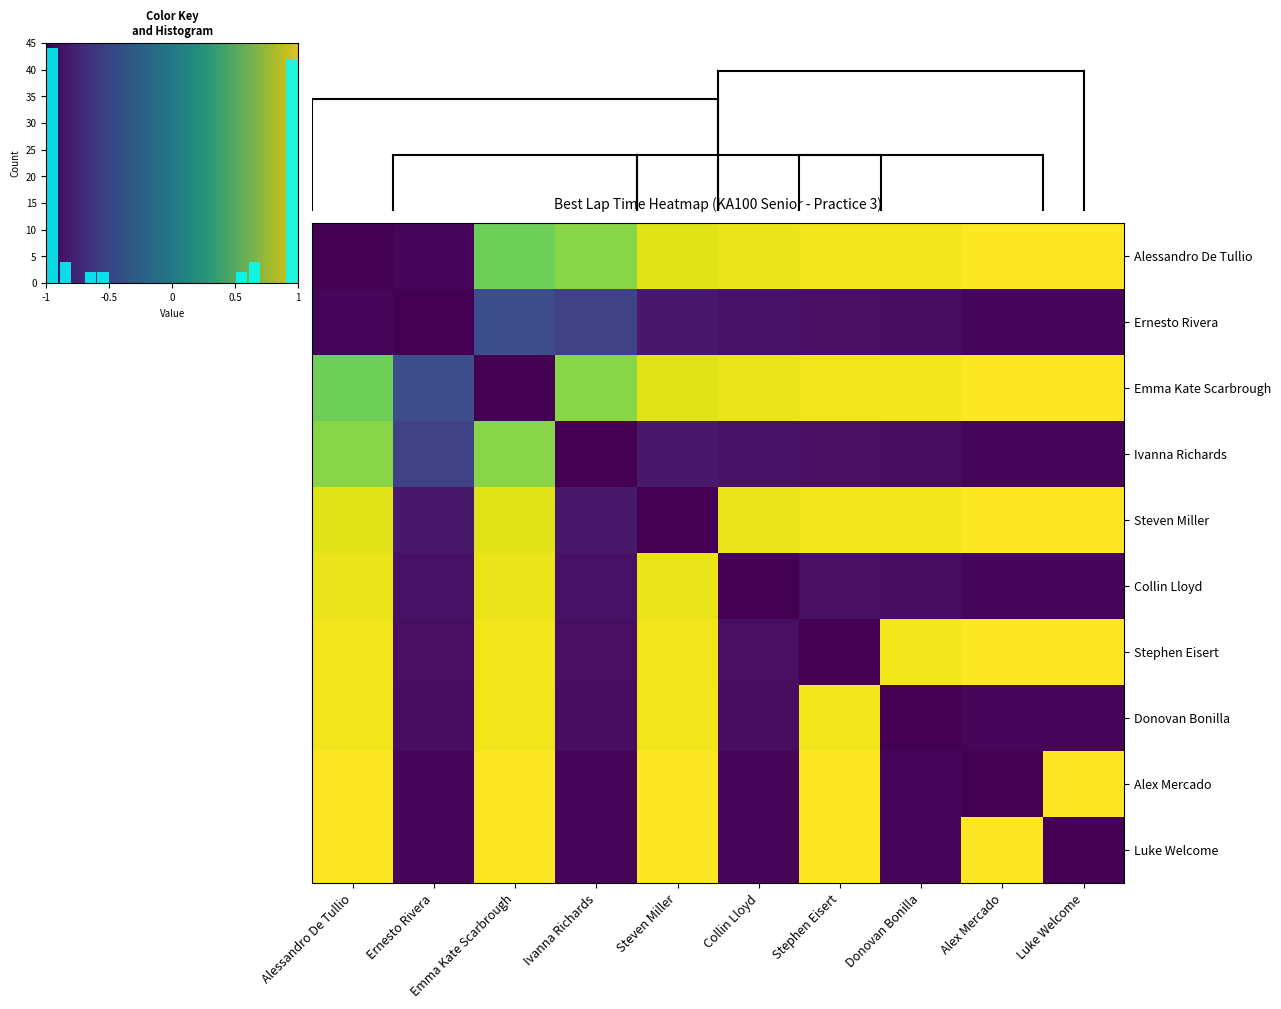

Reading left to right, list all the values displayed in this chart.

Alessandro De Tullio: Alessandro De Tullio=-1.0	Ernesto Rivera=-1.0	Emma Kate Scarbrough=0.6	Ivanna Richards=0.6	Steven Miller=0.9	Collin Lloyd=0.9	Stephen Eisert=1.0	Donovan Bonilla=1.0	Alex Mercado=1.0	Luke Welcome=1.0
Ernesto Rivera: Alessandro De Tullio=-1.0	Ernesto Rivera=-1.0	Emma Kate Scarbrough=-0.5	Ivanna Richards=-0.6	Steven Miller=-0.9	Collin Lloyd=-0.9	Stephen Eisert=-0.9	Donovan Bonilla=-0.9	Alex Mercado=-1.0	Luke Welcome=-1.0
Emma Kate Scarbrough: Alessandro De Tullio=0.6	Ernesto Rivera=-0.5	Emma Kate Scarbrough=-1.0	Ivanna Richards=0.6	Steven Miller=0.9	Collin Lloyd=0.9	Stephen Eisert=1.0	Donovan Bonilla=1.0	Alex Mercado=1.0	Luke Welcome=1.0
Ivanna Richards: Alessandro De Tullio=0.6	Ernesto Rivera=-0.6	Emma Kate Scarbrough=0.6	Ivanna Richards=-1.0	Steven Miller=-0.9	Collin Lloyd=-0.9	Stephen Eisert=-0.9	Donovan Bonilla=-0.9	Alex Mercado=-1.0	Luke Welcome=-1.0
Steven Miller: Alessandro De Tullio=0.9	Ernesto Rivera=-0.9	Emma Kate Scarbrough=0.9	Ivanna Richards=-0.9	Steven Miller=-1.0	Collin Lloyd=0.9	Stephen Eisert=1.0	Donovan Bonilla=1.0	Alex Mercado=1.0	Luke Welcome=1.0
Collin Lloyd: Alessandro De Tullio=0.9	Ernesto Rivera=-0.9	Emma Kate Scarbrough=0.9	Ivanna Richards=-0.9	Steven Miller=0.9	Collin Lloyd=-1.0	Stephen Eisert=-0.9	Donovan Bonilla=-0.9	Alex Mercado=-1.0	Luke Welcome=-1.0
Stephen Eisert: Alessandro De Tullio=1.0	Ernesto Rivera=-0.9	Emma Kate Scarbrough=1.0	Ivanna Richards=-0.9	Steven Miller=1.0	Collin Lloyd=-0.9	Stephen Eisert=-1.0	Donovan Bonilla=1.0	Alex Mercado=1.0	Luke Welcome=1.0
Donovan Bonilla: Alessandro De Tullio=1.0	Ernesto Rivera=-0.9	Emma Kate Scarbrough=1.0	Ivanna Richards=-0.9	Steven Miller=1.0	Collin Lloyd=-0.9	Stephen Eisert=1.0	Donovan Bonilla=-1.0	Alex Mercado=-1.0	Luke Welcome=-1.0
Alex Mercado: Alessandro De Tullio=1.0	Ernesto Rivera=-1.0	Emma Kate Scarbrough=1.0	Ivanna Richards=-1.0	Steven Miller=1.0	Collin Lloyd=-1.0	Stephen Eisert=1.0	Donovan Bonilla=-1.0	Alex Mercado=-1.0	Luke Welcome=1.0
Luke Welcome: Alessandro De Tullio=1.0	Ernesto Rivera=-1.0	Emma Kate Scarbrough=1.0	Ivanna Richards=-1.0	Steven Miller=1.0	Collin Lloyd=-1.0	Stephen Eisert=1.0	Donovan Bonilla=-1.0	Alex Mercado=1.0	Luke Welcome=-1.0